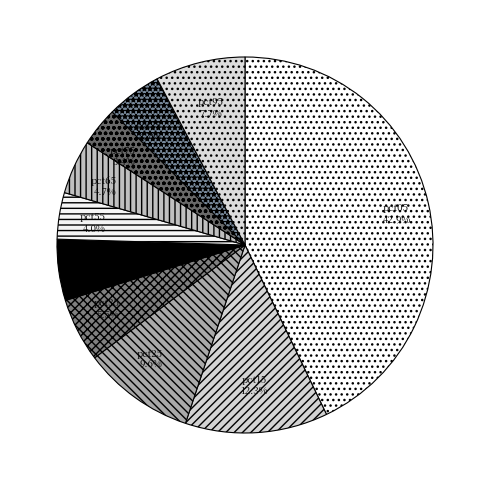

True or false: pct15 accounts for 12% of the total.

True